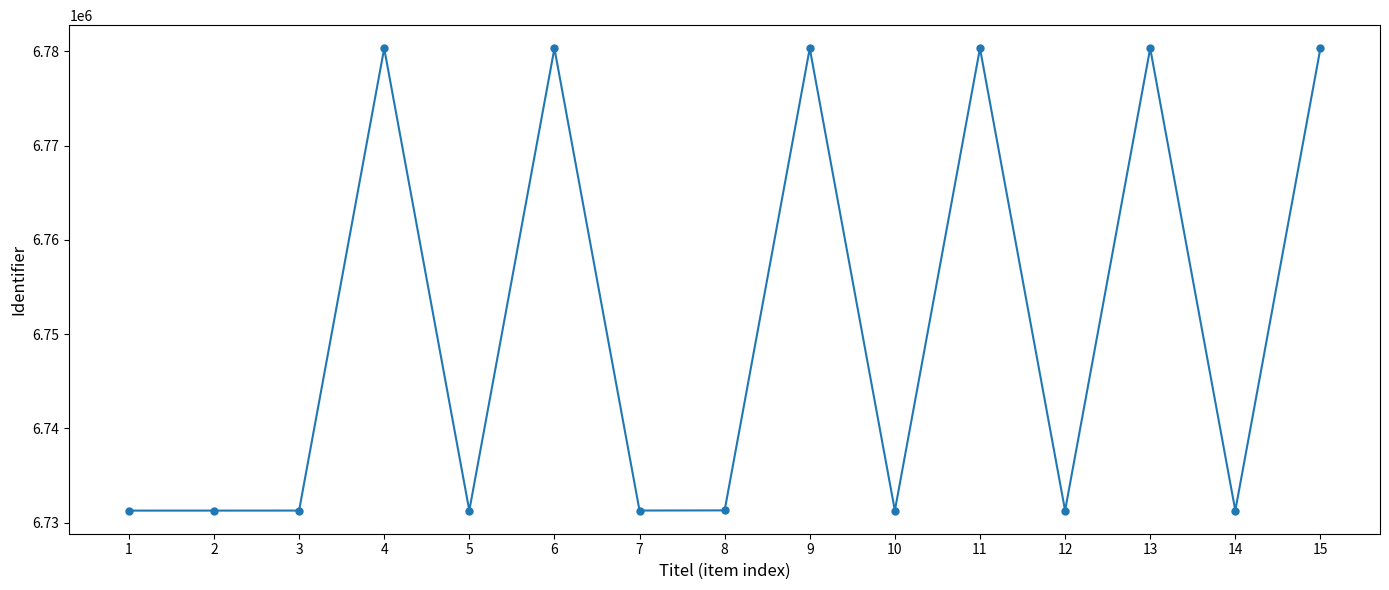

What is the value of the 3rd point from the left?

6731286